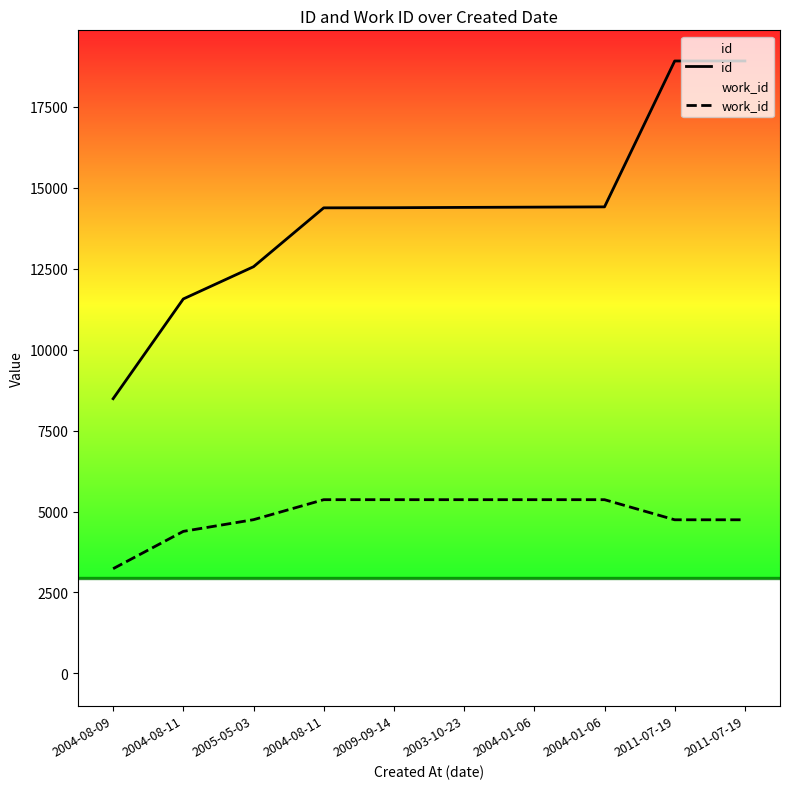

Does the chart have visible grid lines?

No